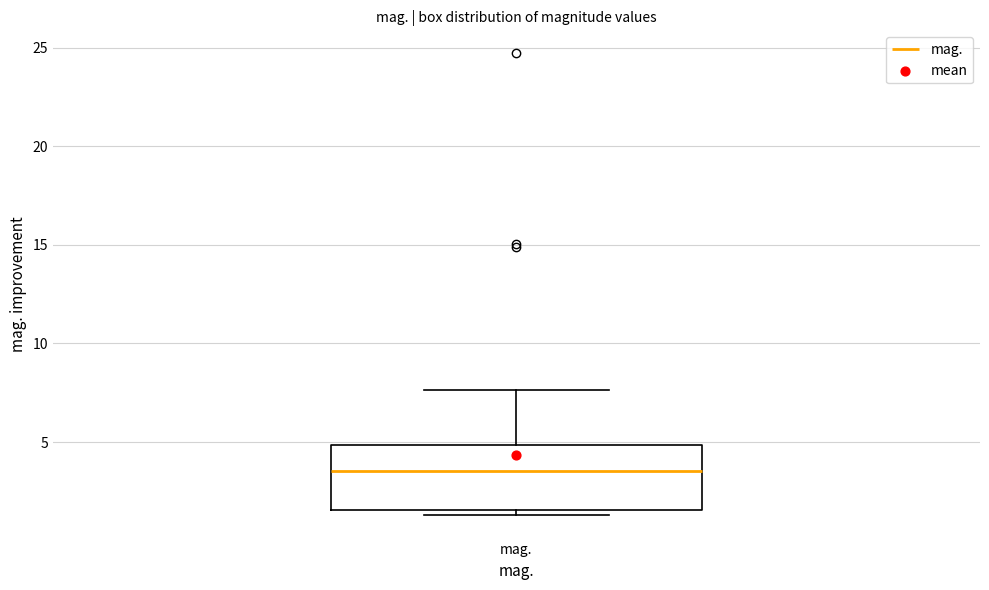

Read this box plot against the y-axis: the position of the median line, the range covered by the box, and the ends of both whiskers. The values are not printed on the chart, so give them approximately, as read against the axis.

median 3.5, box 1.5 to 5.0, whiskers 1.5 (just below the box's lower edge) to 7.5